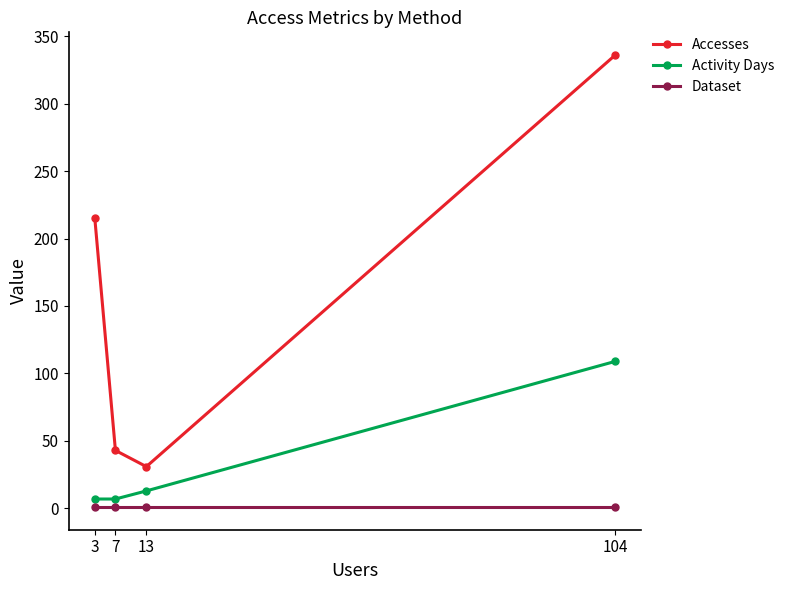

True or false: Accesses and Activity Days cross at least once.

False